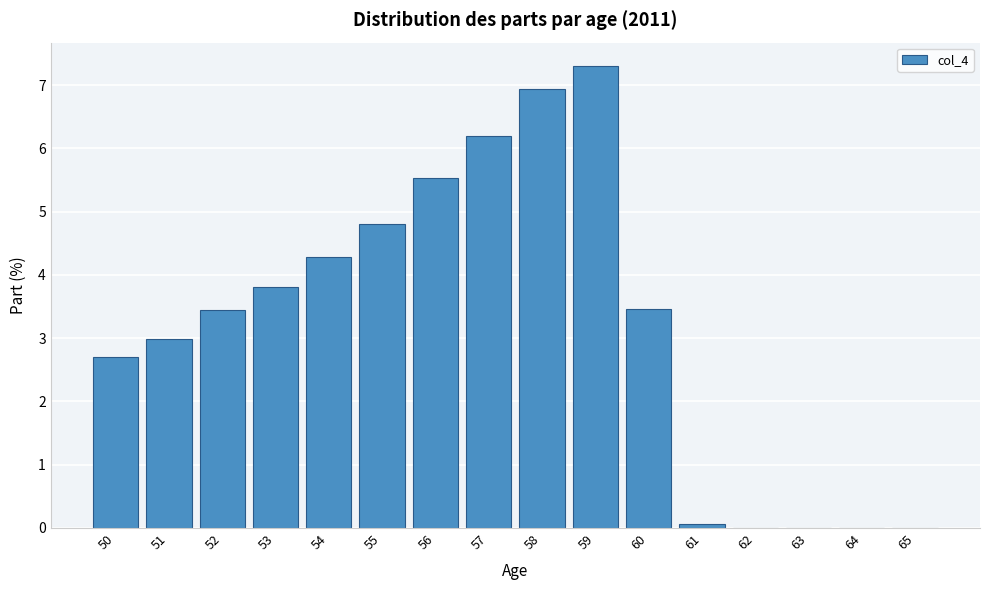

What is the greatest value displayed?

7.3